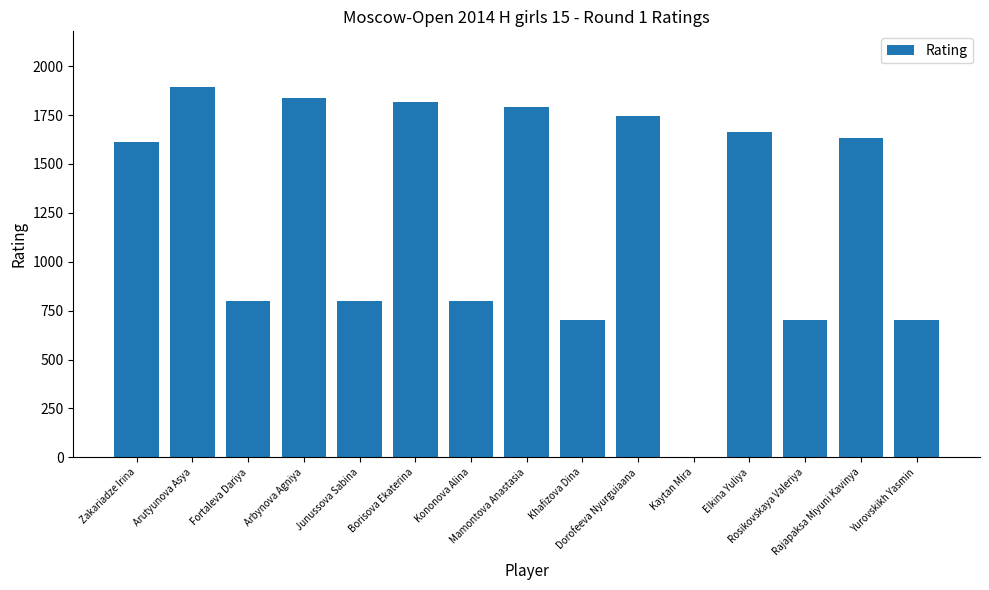

How many distinct data groups are displayed?

1